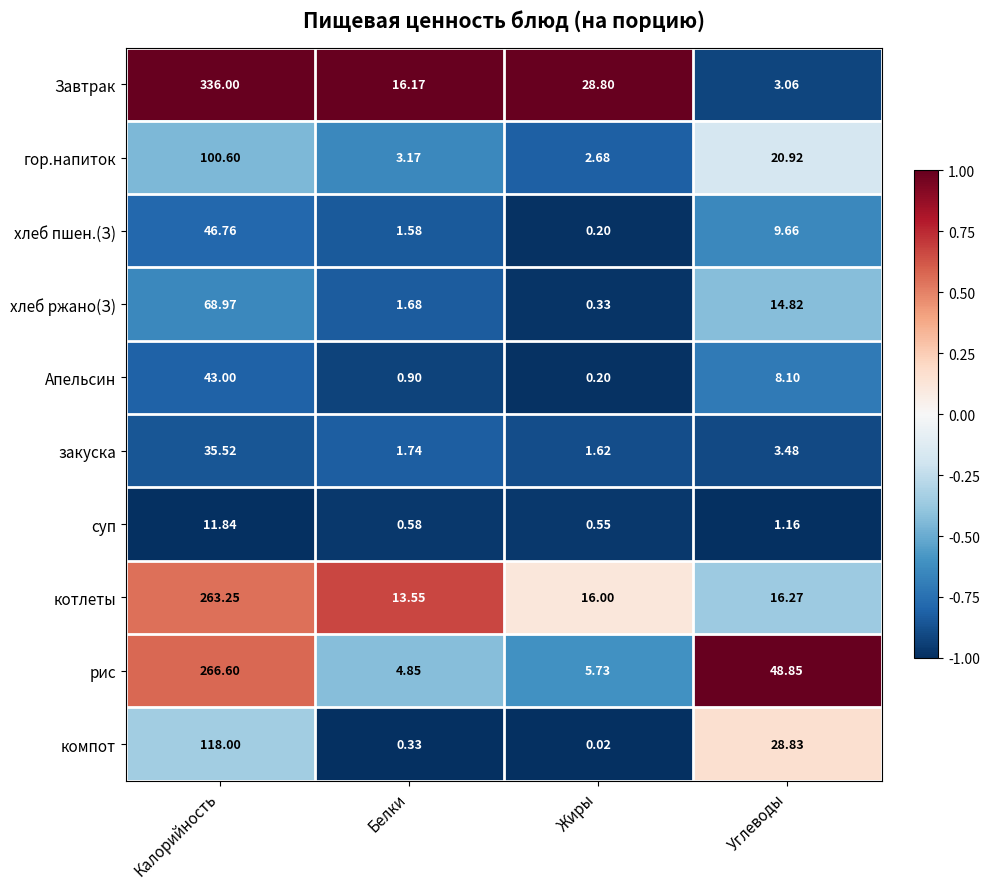

At which label is хлеб пшен.(З) closest to 23?

Углеводы